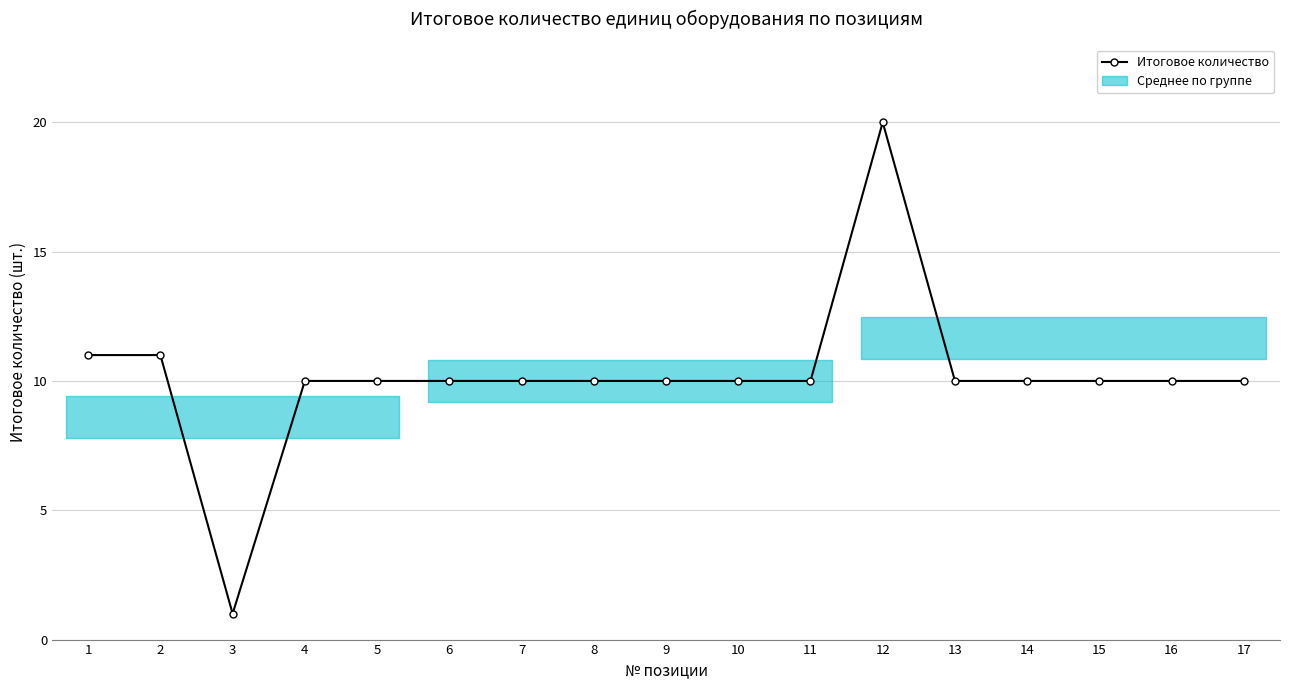

At which category does the data reach its first local peak?

12